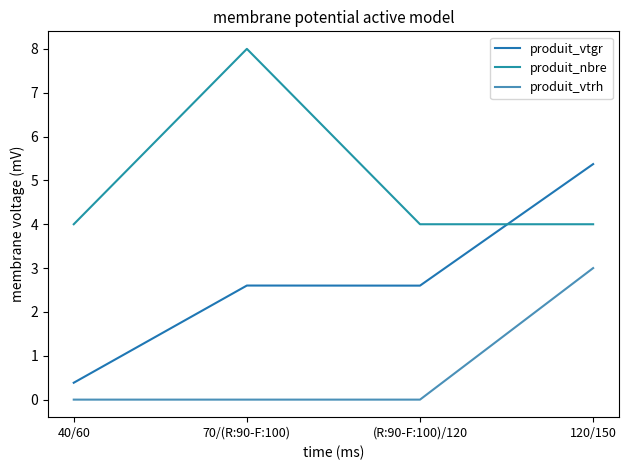

True or false: produit_nbre and produit_vtrh cross at least once.

False